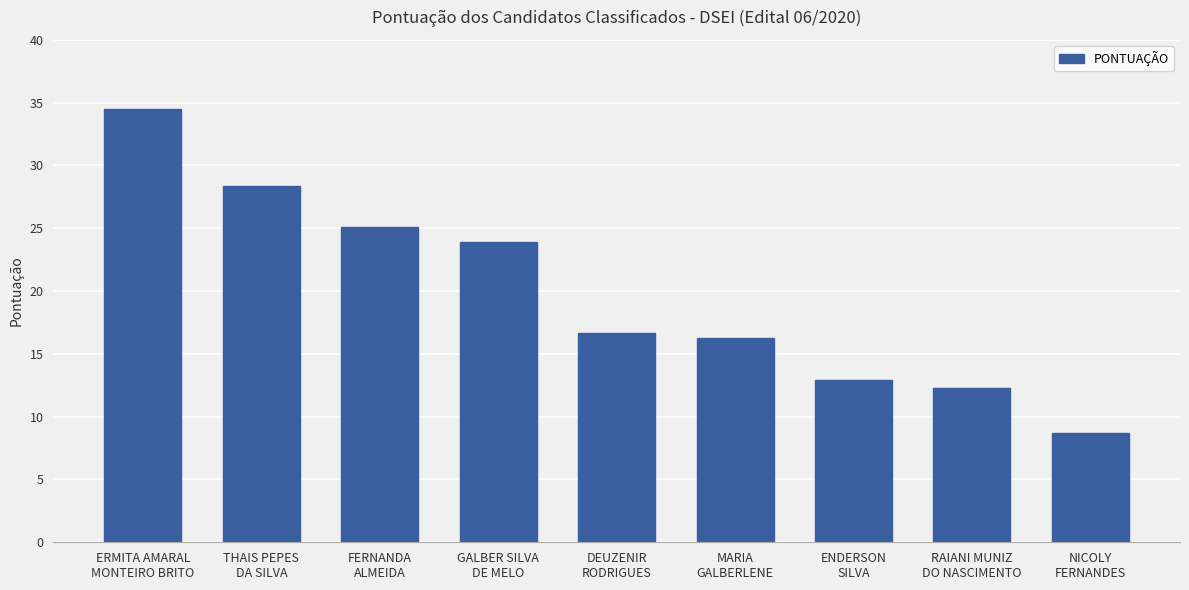

How many data points are less than 16?

3